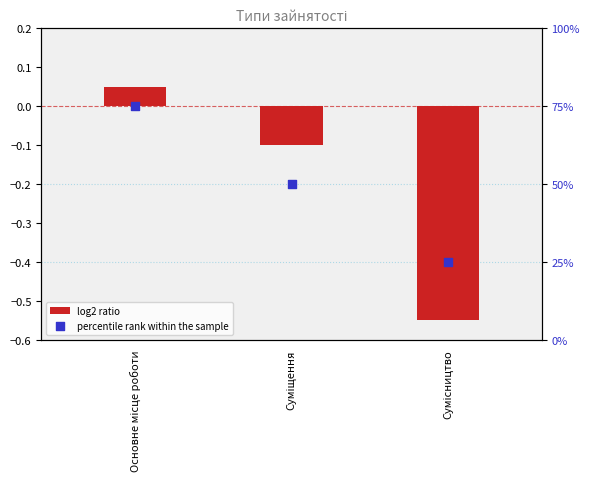

Which series reaches the minimum Y coordinate?

log2 ratio